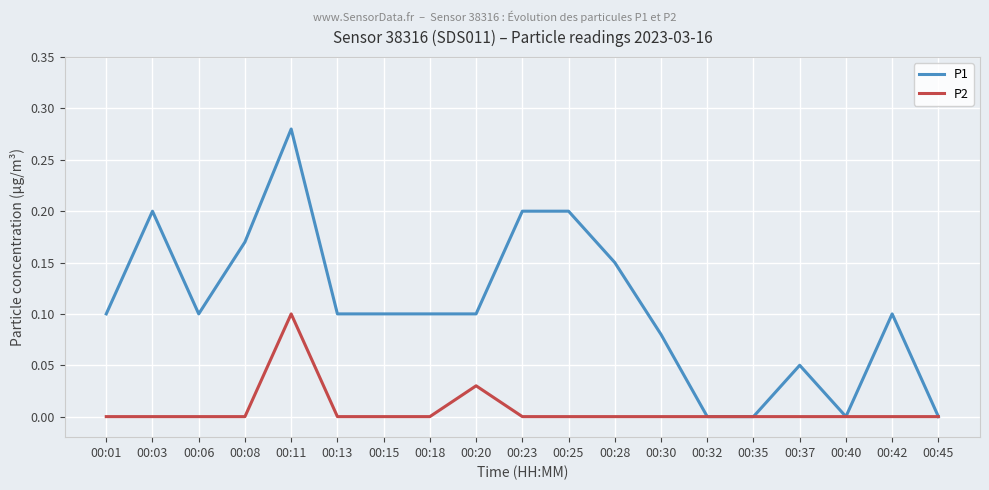

True or false: P1 has a value of 0.1 at 00:15.

True